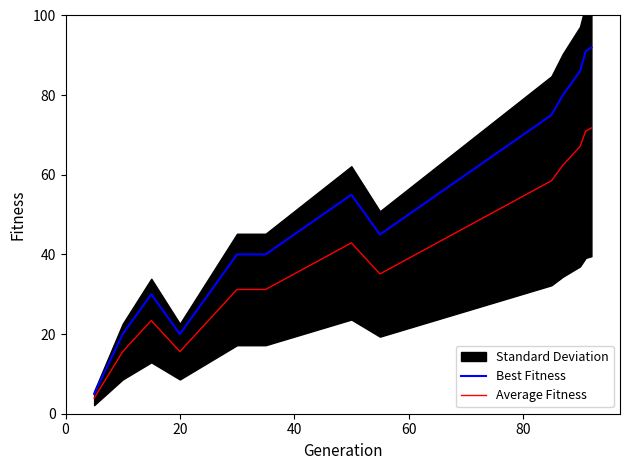

What is the maximum value for Best Fitness?

92.0